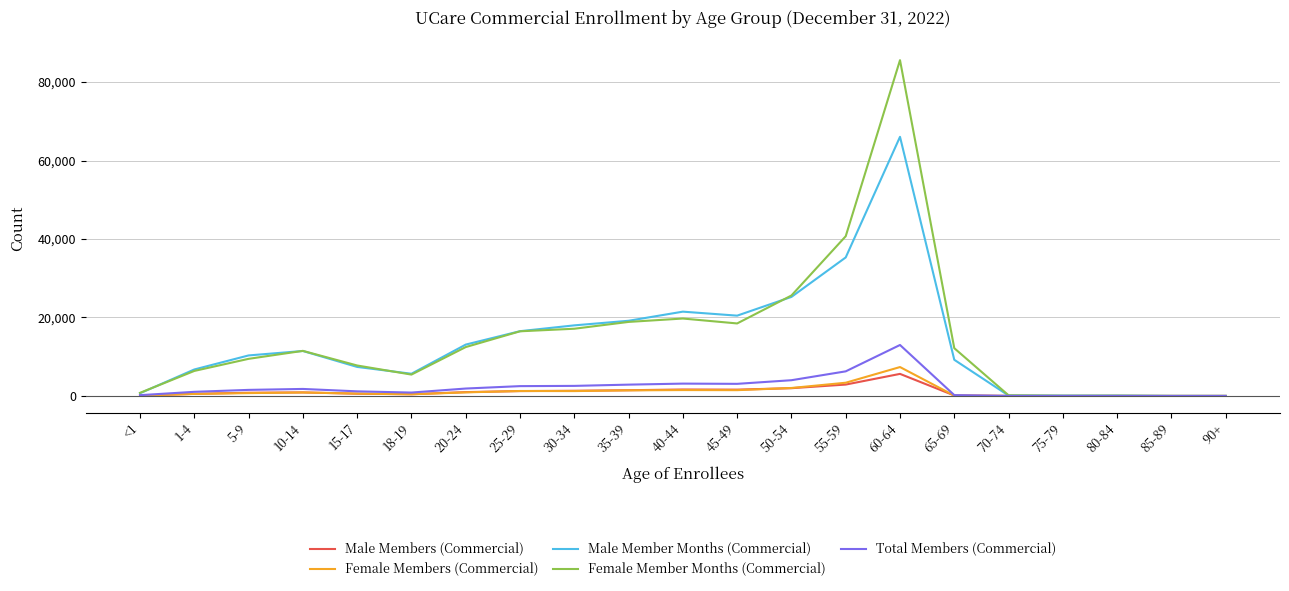

Which series has the largest total across all categories?

Female Member Months (Commercial)